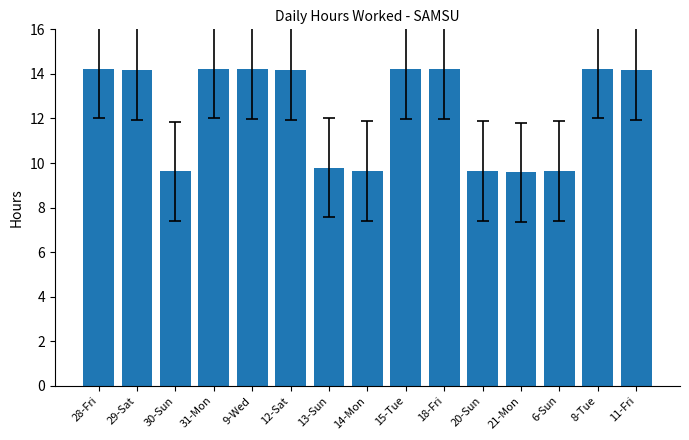

Count the number of values greater than 14.

9